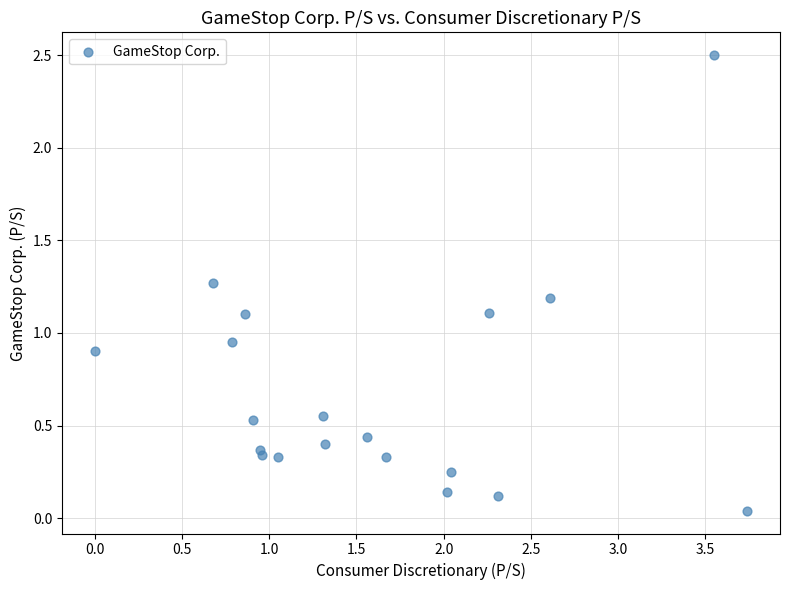

What is the range of Y values (max minus min)?

2.5